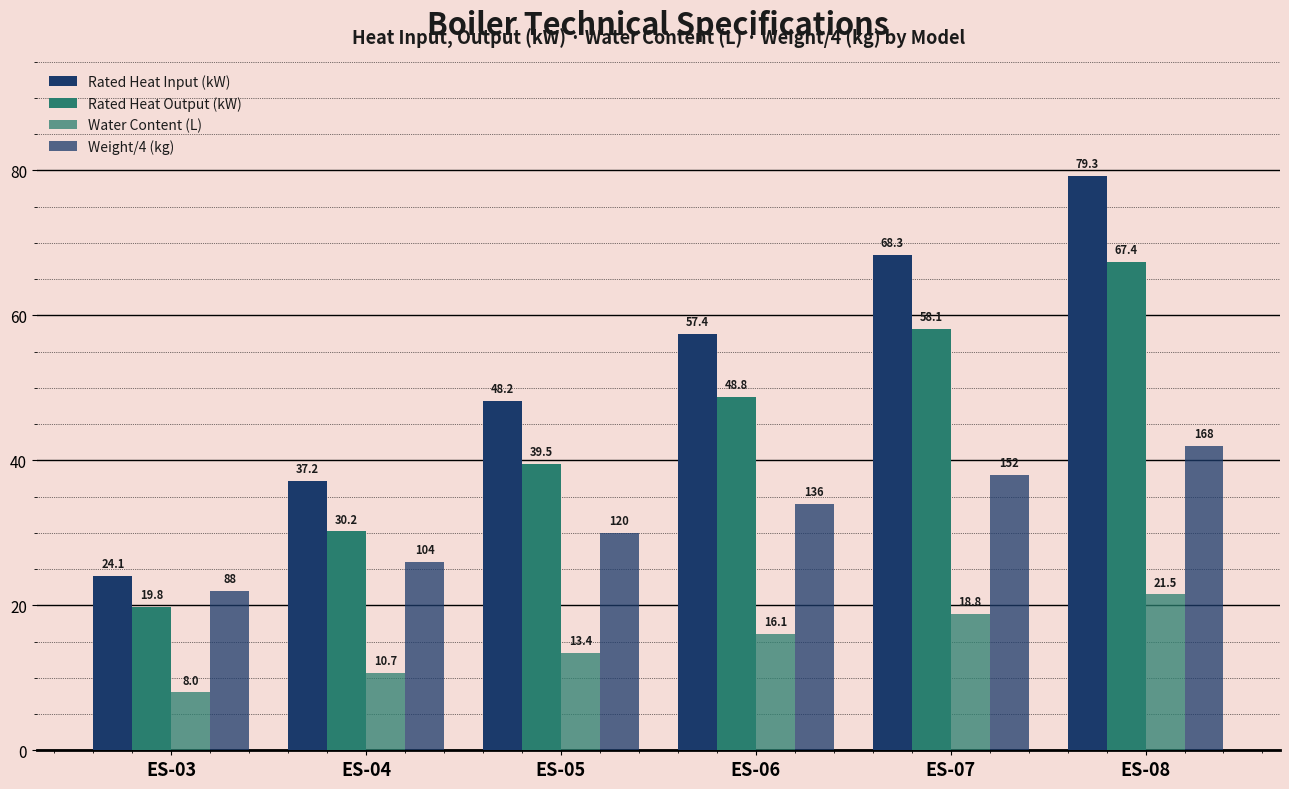

What is the average value of the Rated Heat Output (kW) series?

44.0